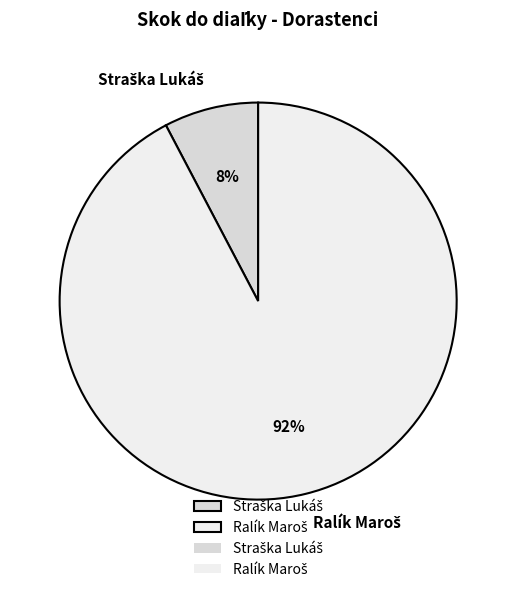

To the nearest percent, what is the average slice percentage?

50%